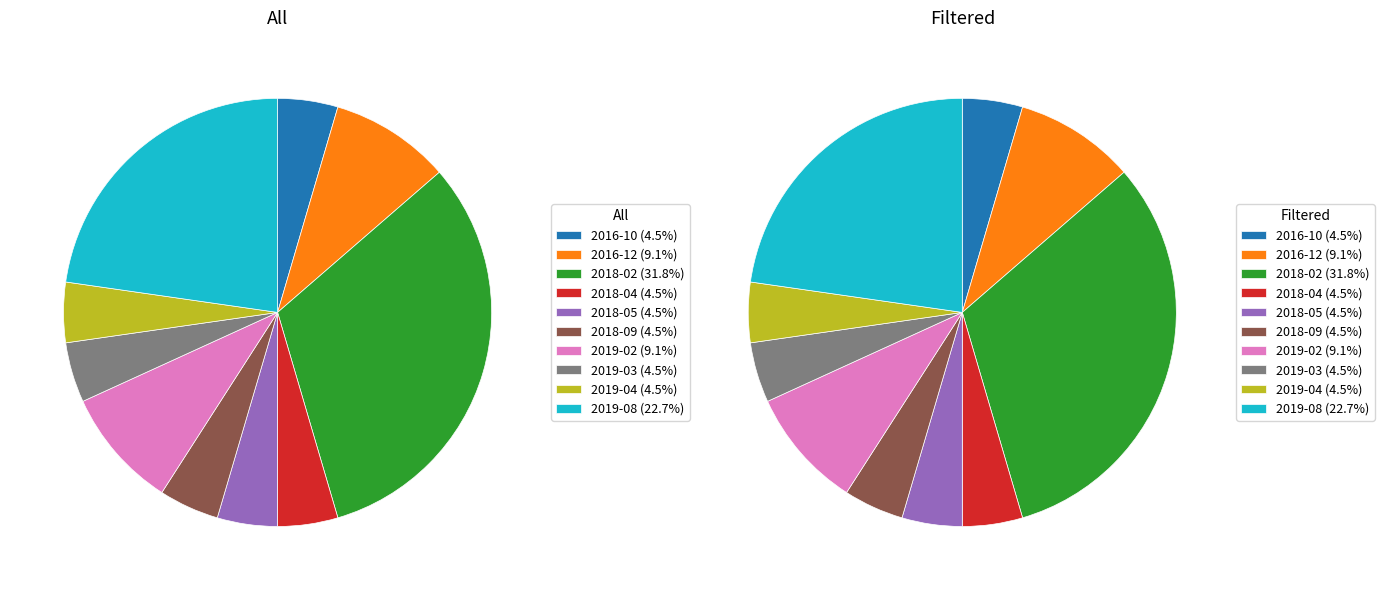

Which category has the smallest portion of the pie?

2016-10